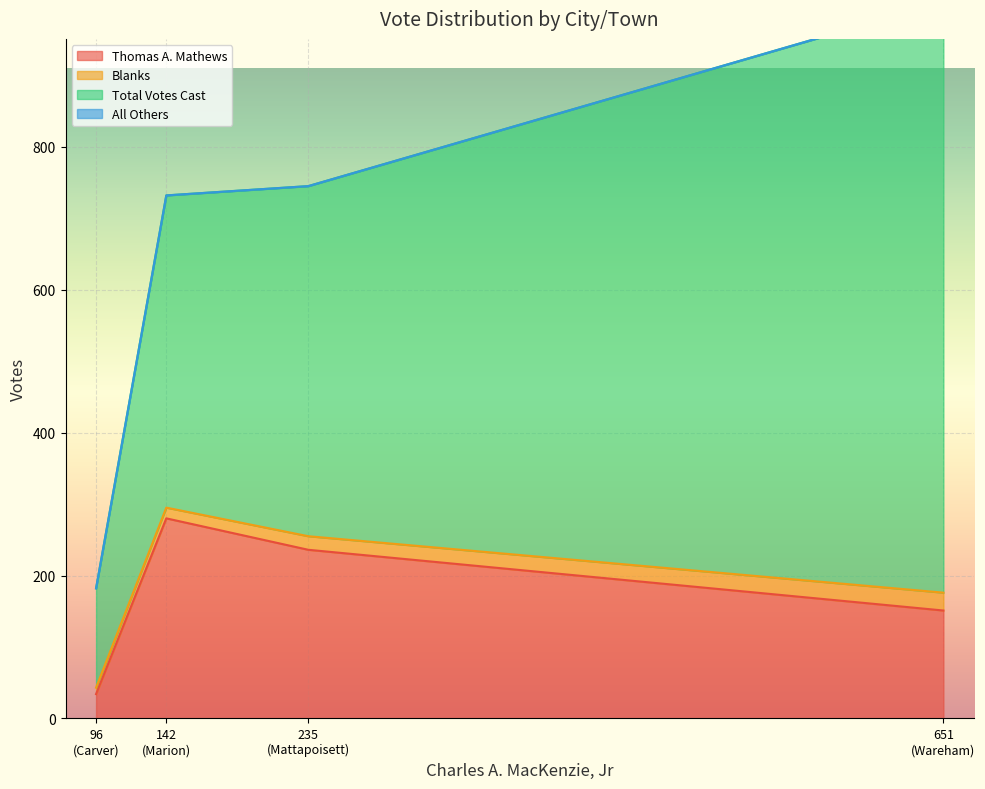

What is the lowest value of the Thomas A. Mathews series?

34